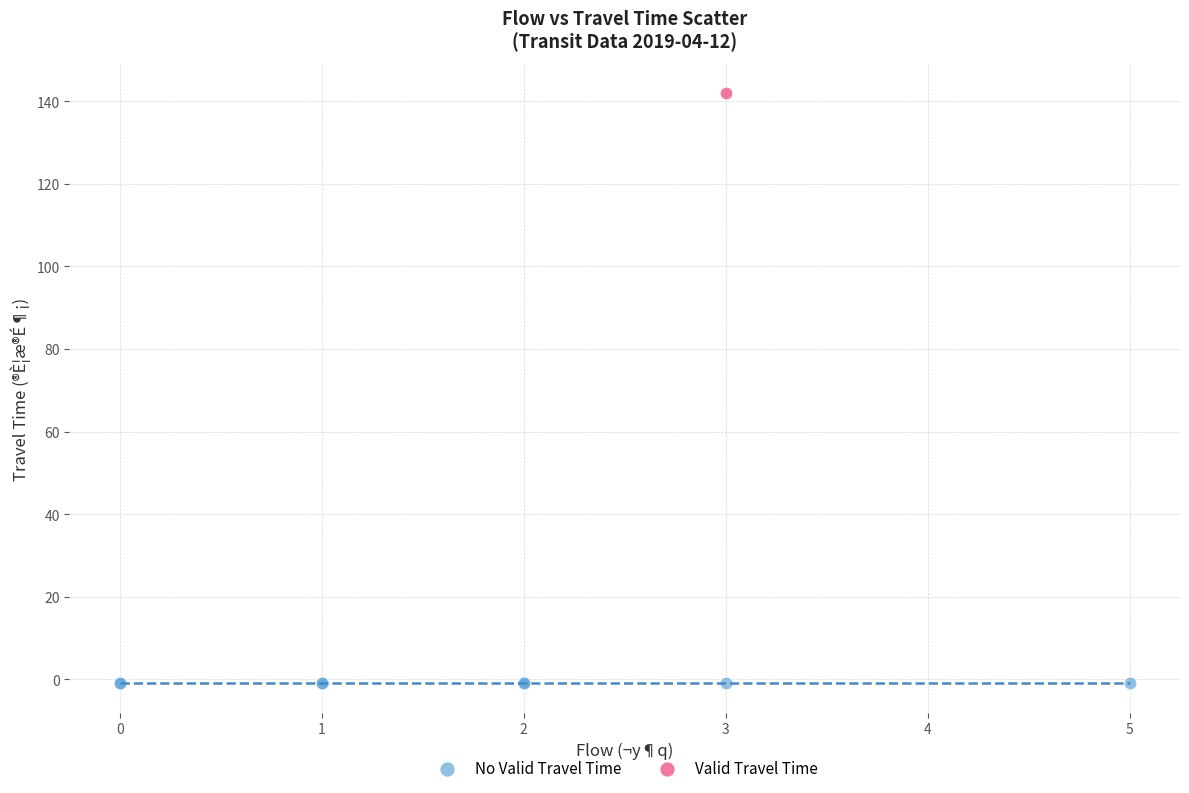

What are all the series names shown in the legend?

No Valid Travel Time, Valid Travel Time